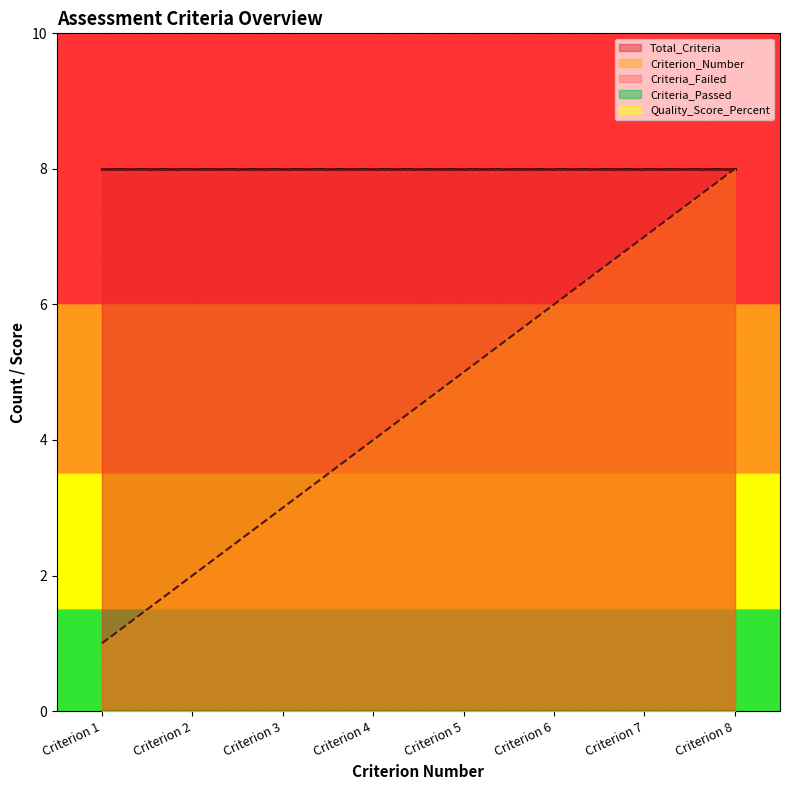

Reading left to right, list all the values displayed in this chart.

Criterion_Number: Criterion 1=1	Criterion 2=2	Criterion 3=3	Criterion 4=4	Criterion 5=5	Criterion 6=6	Criterion 7=7	Criterion 8=8
Total_Criteria: Criterion 1=8	Criterion 2=8	Criterion 3=8	Criterion 4=8	Criterion 5=8	Criterion 6=8	Criterion 7=8	Criterion 8=8
Criteria_Passed: Criterion 1=0	Criterion 2=0	Criterion 3=0	Criterion 4=0	Criterion 5=0	Criterion 6=0	Criterion 7=0	Criterion 8=0
Criteria_Failed: Criterion 1=8	Criterion 2=8	Criterion 3=8	Criterion 4=8	Criterion 5=8	Criterion 6=8	Criterion 7=8	Criterion 8=8
Quality_Score_Percent: Criterion 1=0	Criterion 2=0	Criterion 3=0	Criterion 4=0	Criterion 5=0	Criterion 6=0	Criterion 7=0	Criterion 8=0